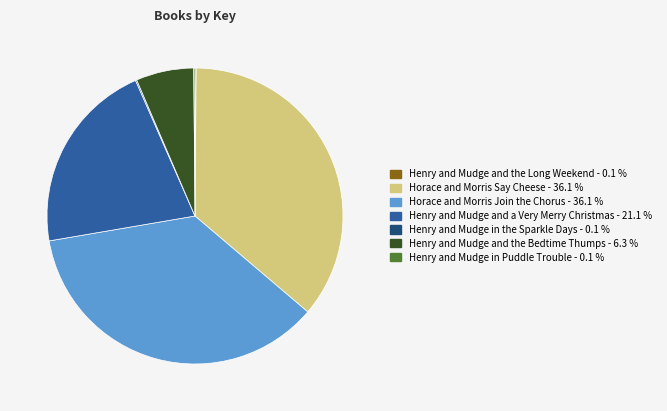

Does Henry and Mudge and the Bedtime Thumps account for over 50% of the chart?

No